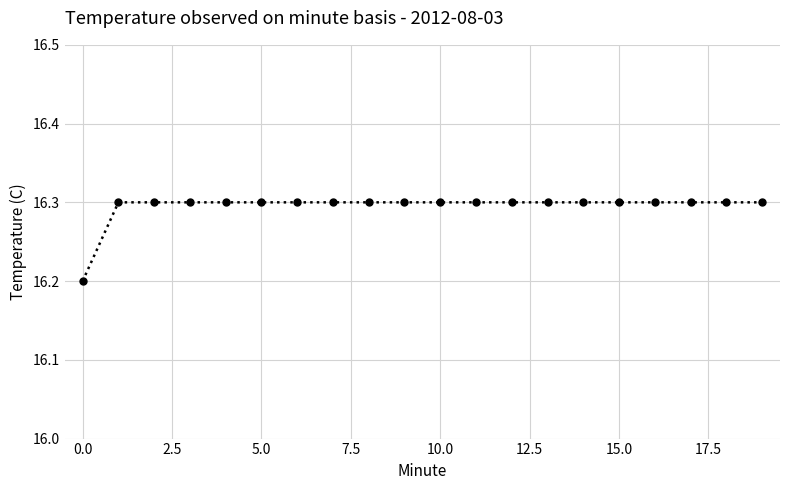

What is the maximum value shown in the chart?

16.3